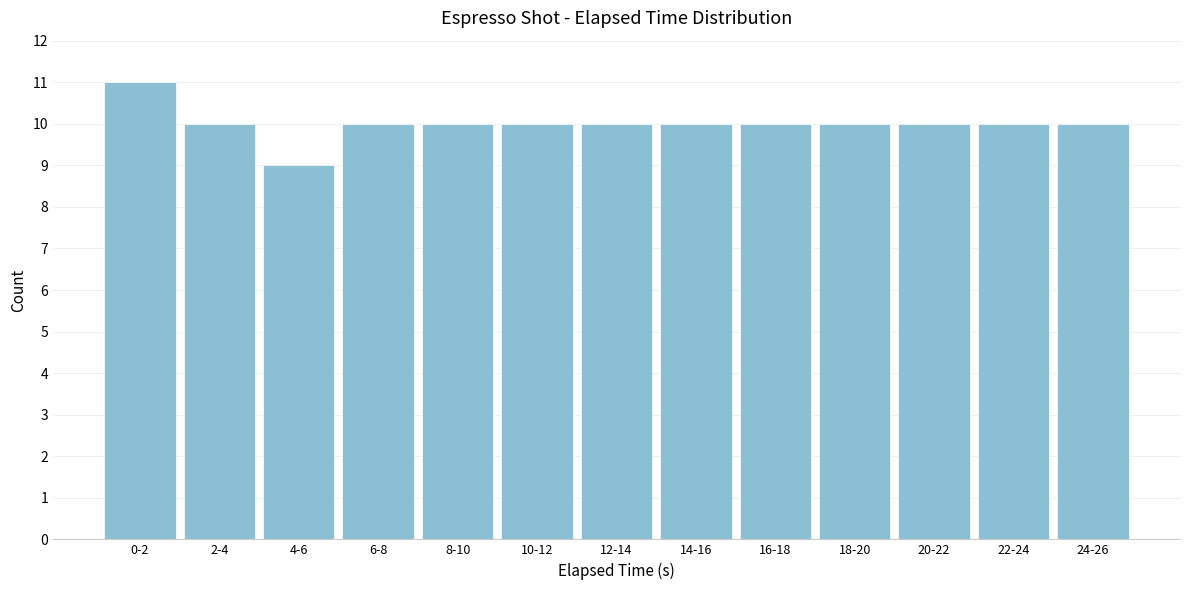

Reading left to right, list all the values displayed in this chart.

11	10	9	10	10	10	10	10	10	10	10	10	10